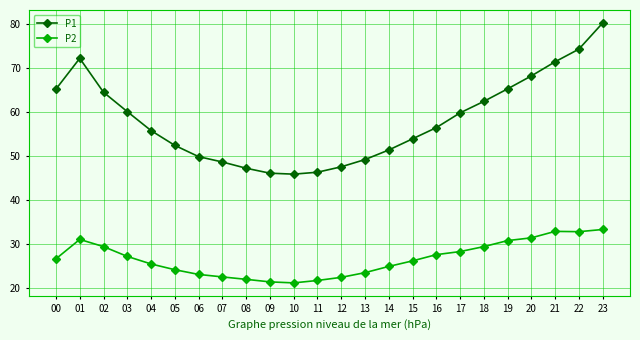

At 03, list the series in order from smallest to largest.

P2, P1